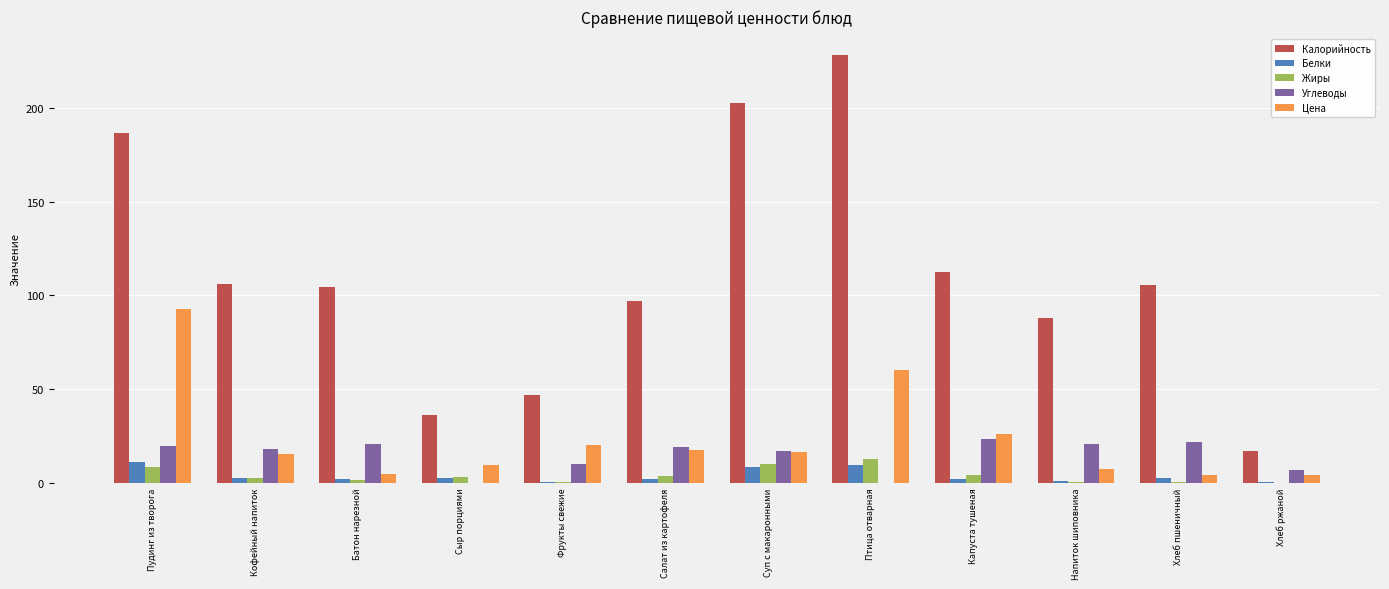

How many values in the Цена series exceed 16?

6